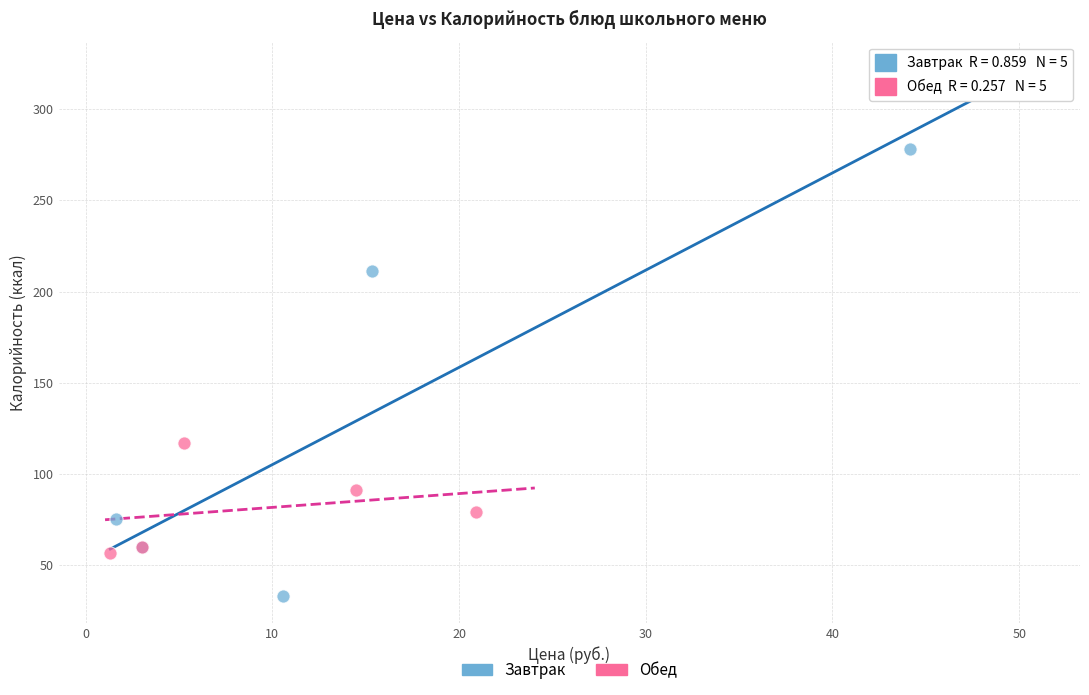

Which series has the widest spread of Y values?

Завтрак